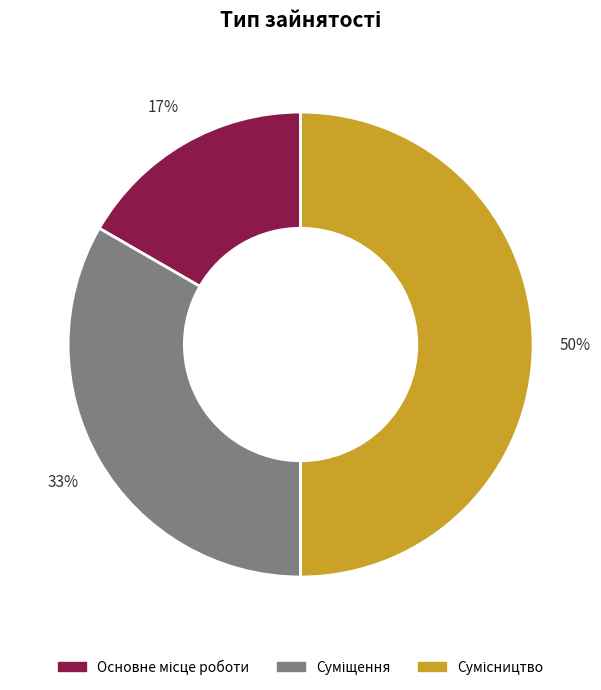

To the nearest percent, what is the average slice percentage?

33%